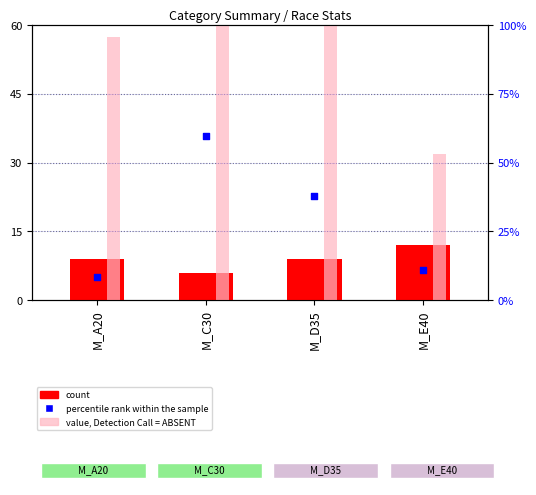

Which series contains the highest Y value?

value, Detection Call = ABSENT